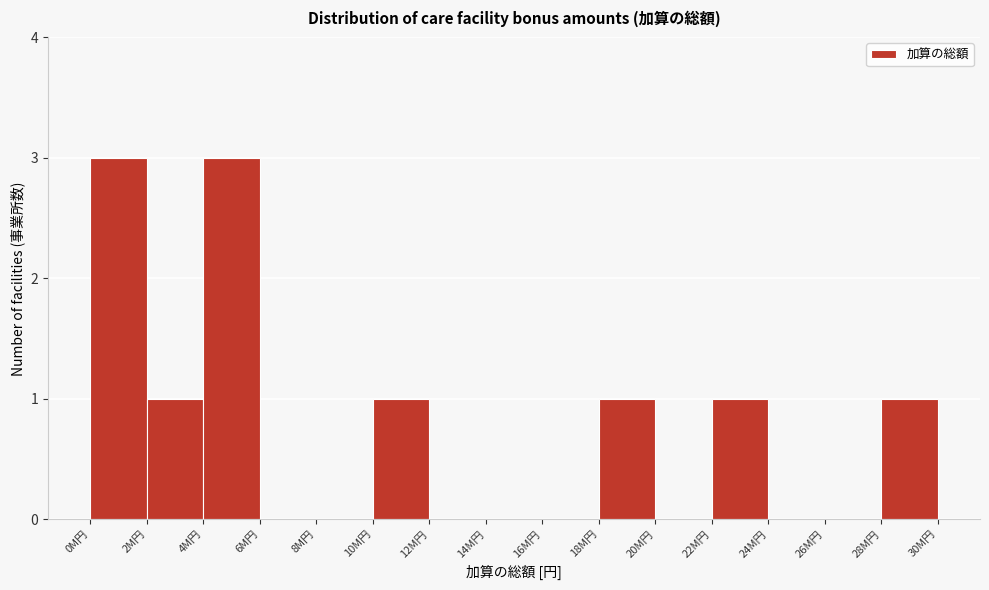

Reading right to left, transcribe all the data shown in this chart.

28M円=1	26M円=0	24M円=0	22M円=1	20M円=0	18M円=1	16M円=0	14M円=0	12M円=0	10M円=1	8M円=0	6M円=0	4M円=3	2M円=1	0M円=3